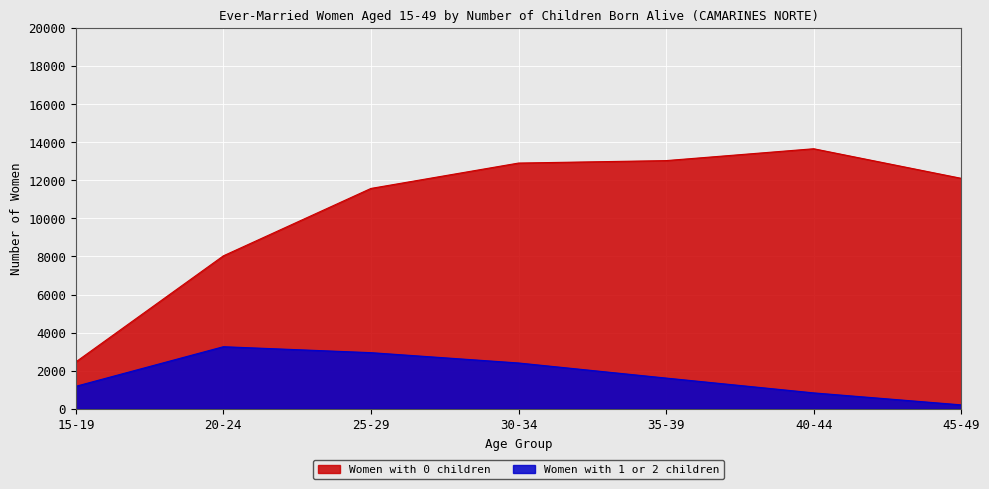

Which series has the largest total across all categories?

Women with 0 children